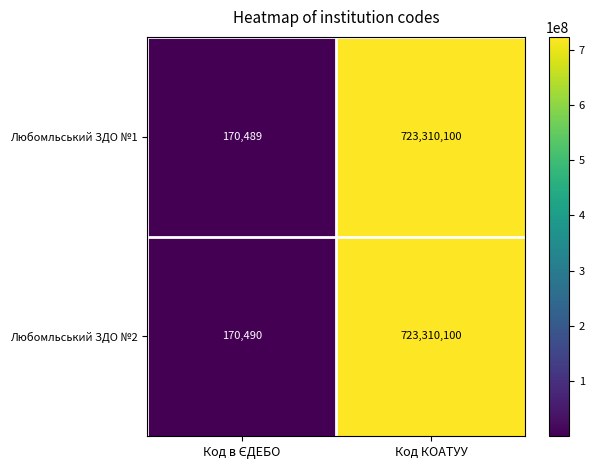

Reading left to right, extract all data points from this chart.

Любомльський ЗДО №1: 170489	723310100
Любомльський ЗДО №2: 170490	723310100